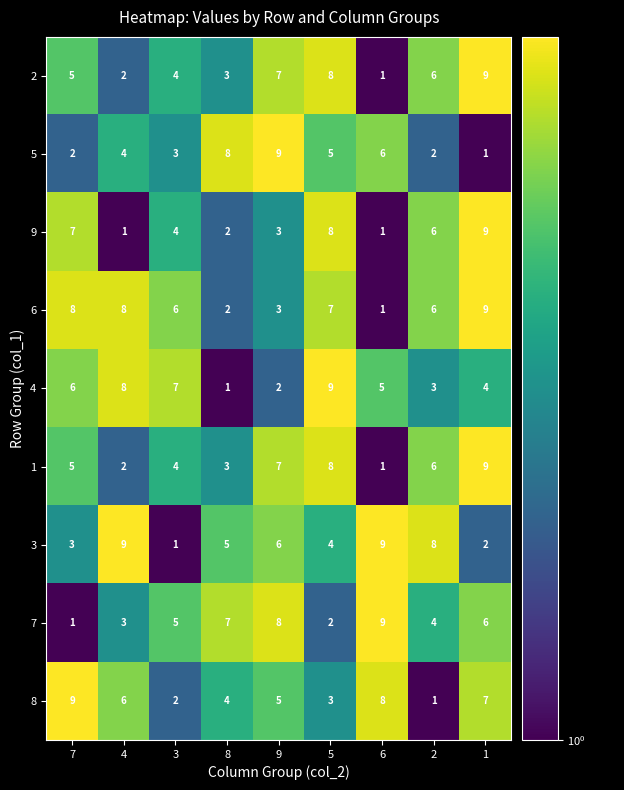

Count the number of data series in this chart.

9